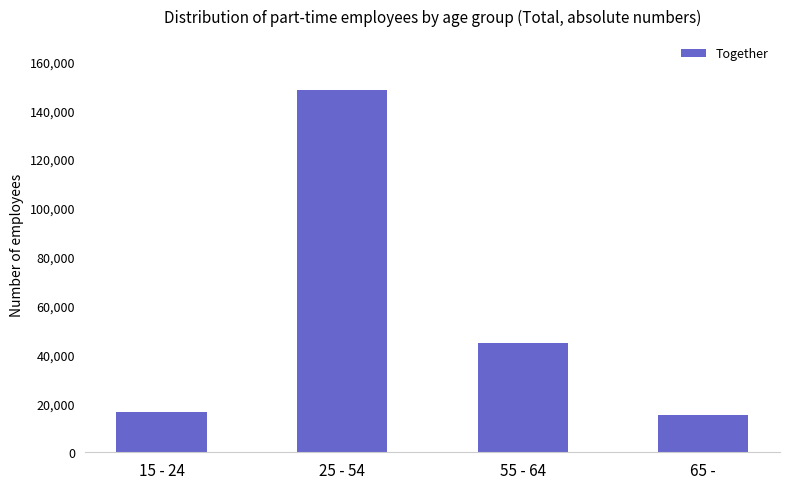

Where is the data nearest to the value 81639?

55 - 64